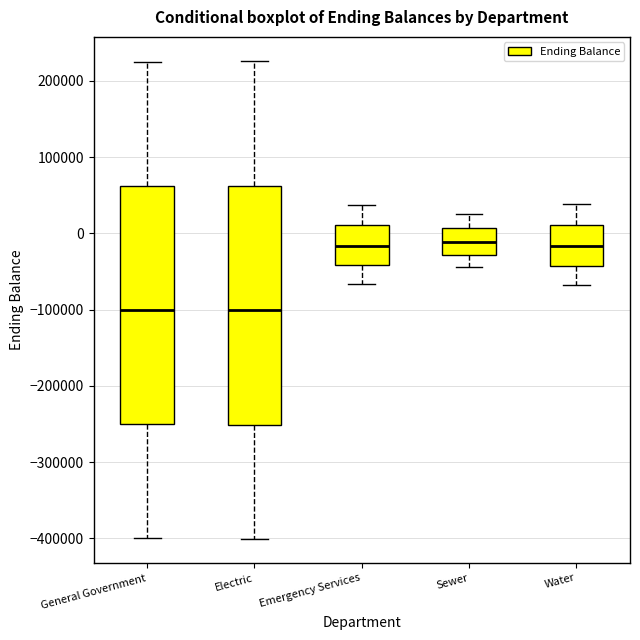

Reading left to right, transcribe this box plot: for each box, give where its median line is, the range the box spans, and where its two whiskers end, as read against the y-axis. The values are not printed on the chart, so give them approximately, as read against the axis.

General Government: median -100000, box -250000 to 60000, whiskers -400000 to 230000
Electric: median -100000, box -250000 to 60000, whiskers -400000 to 230000
Emergency Services: median -20000, box -40000 to 10000, whiskers -70000 to 40000
Sewer: median -10000, box -30000 to 10000, whiskers -40000 to 30000
Water: median -20000, box -40000 to 10000, whiskers -70000 to 40000